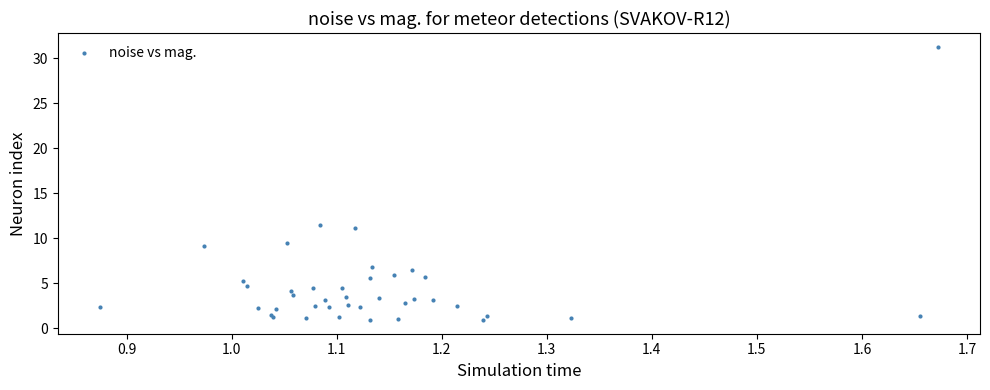

What Y value in the scatter plot is closest to 16?

11.5